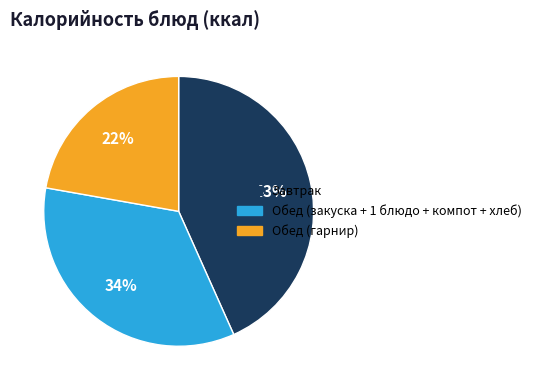

To the nearest percent, what is the average slice percentage?

33%